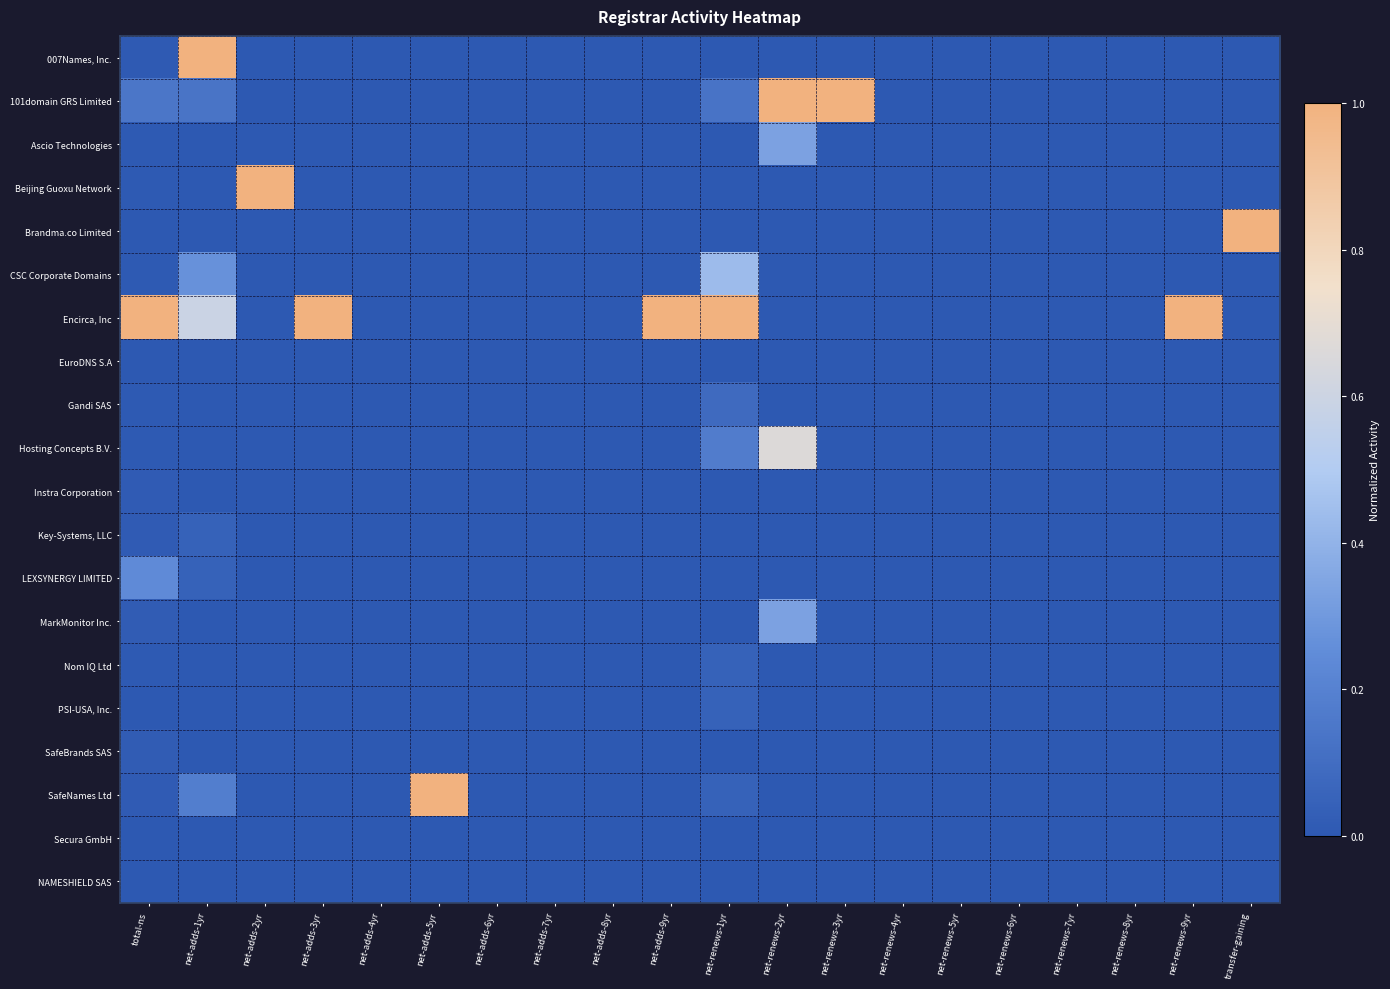

Between total-ns and net-adds-4yr, which series saw the biggest shift?

Encirca, Inc